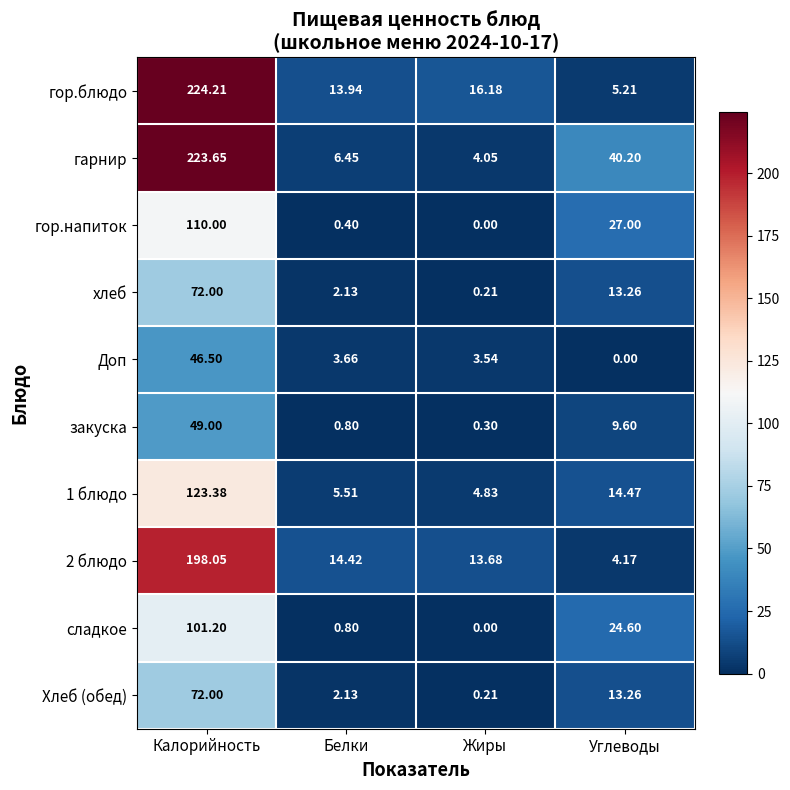

Which category has the highest value in the Доп series?

Калорийность